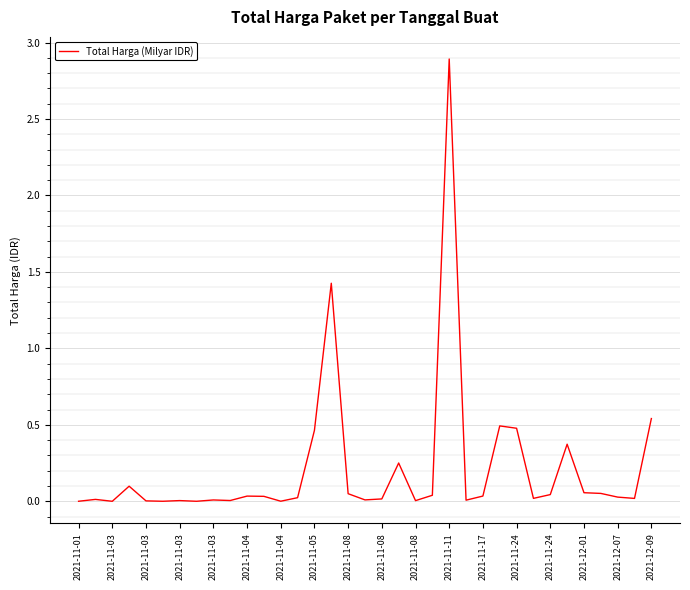

What is the difference between the second highest and minimum values?

1.4